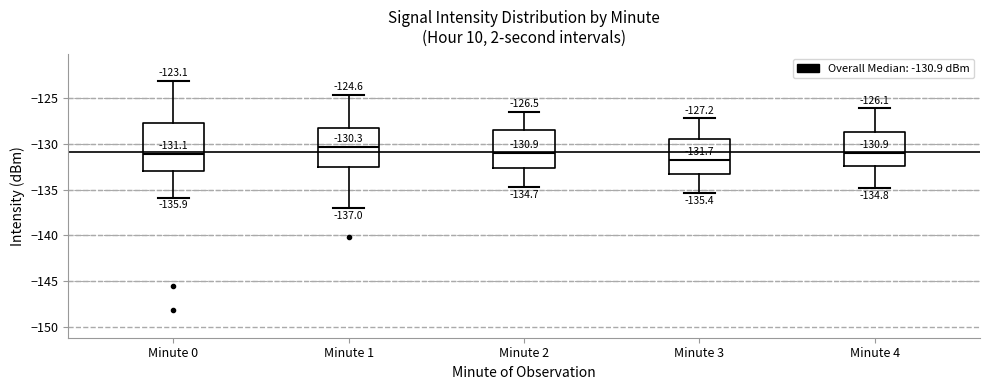

Comparing the boxes themselves (not the whiskers), which one is the tallest?

Minute 0